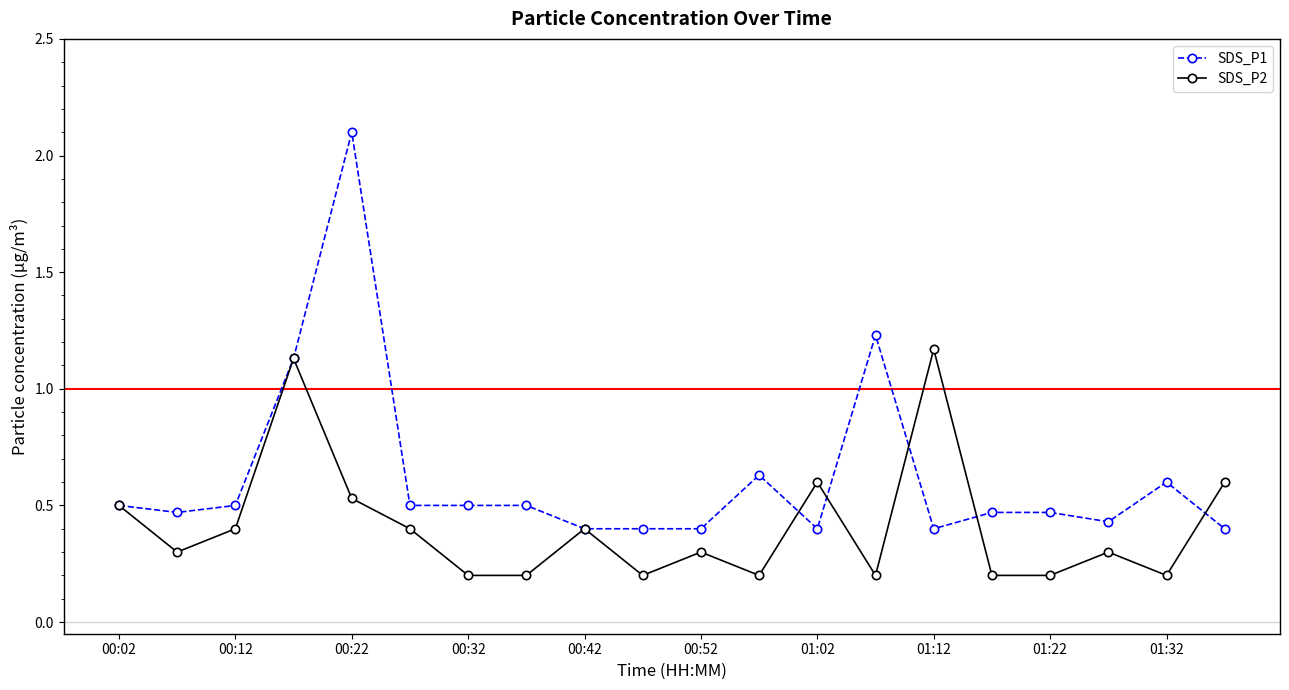

In SDS_P2, how many points are higher than both neighbors (excluding endpoints)?

6